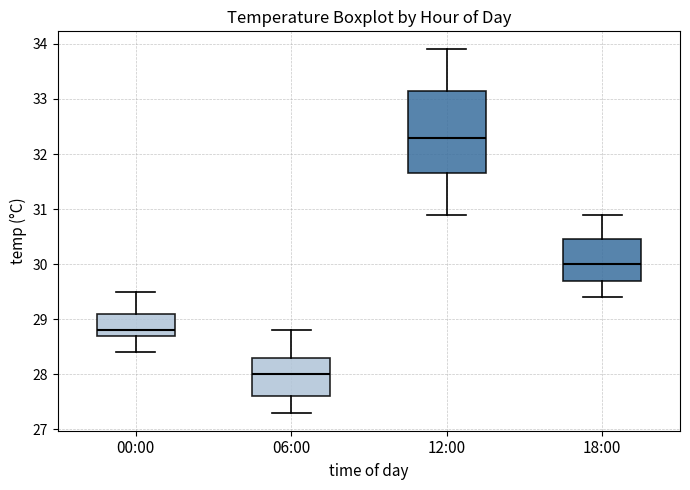

Which box's median line is the highest?

12:00